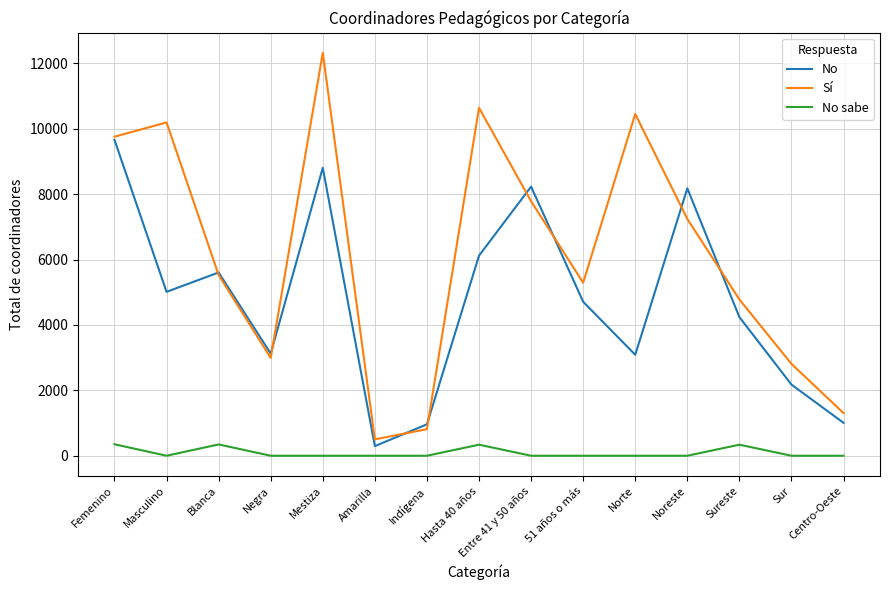

How many lines are shown in the chart?

3